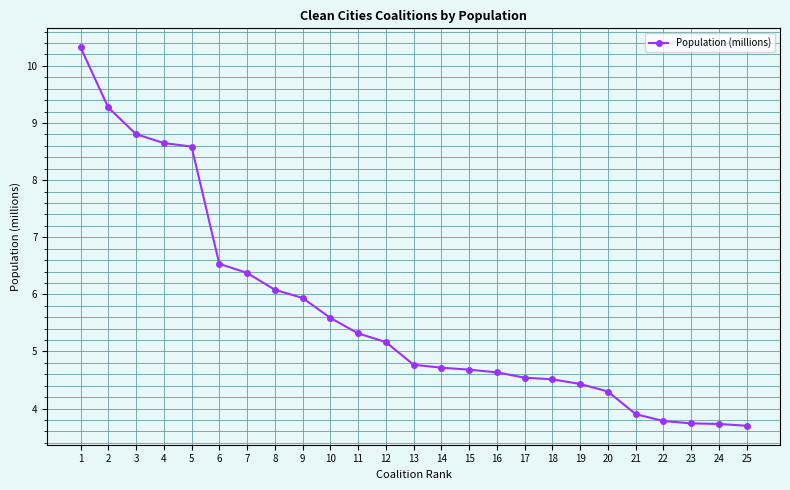

What is the value of the 1st point from the left?

10.3